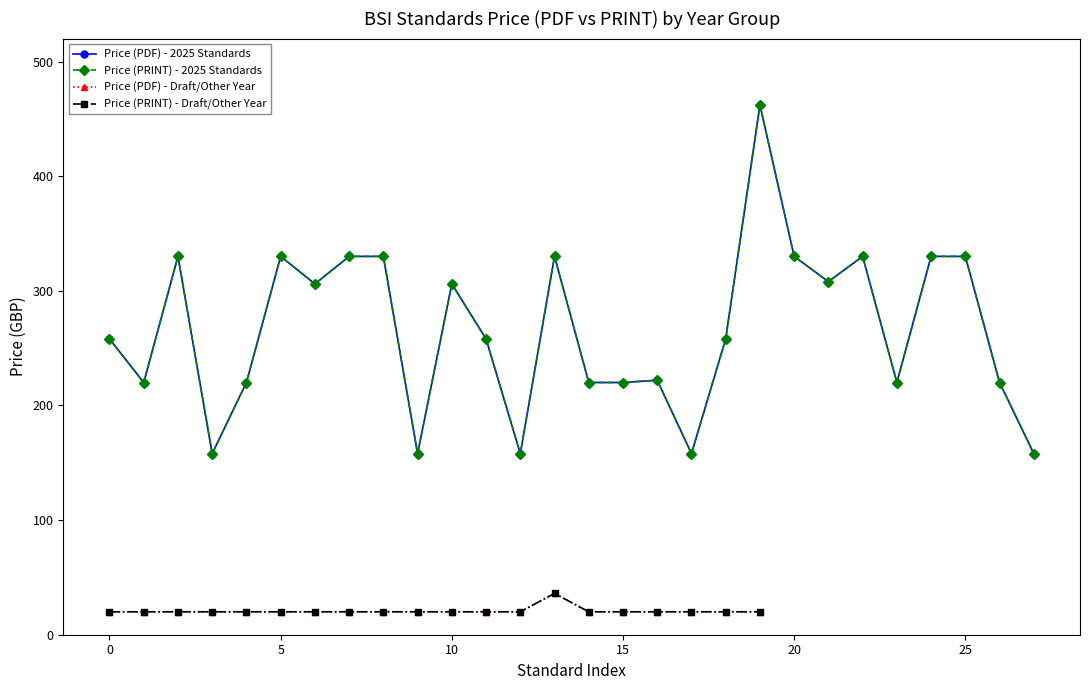

List the labels in order of Price (PRINT) value, smallest first.

158, 220, 258, 306, 308, 330, 462